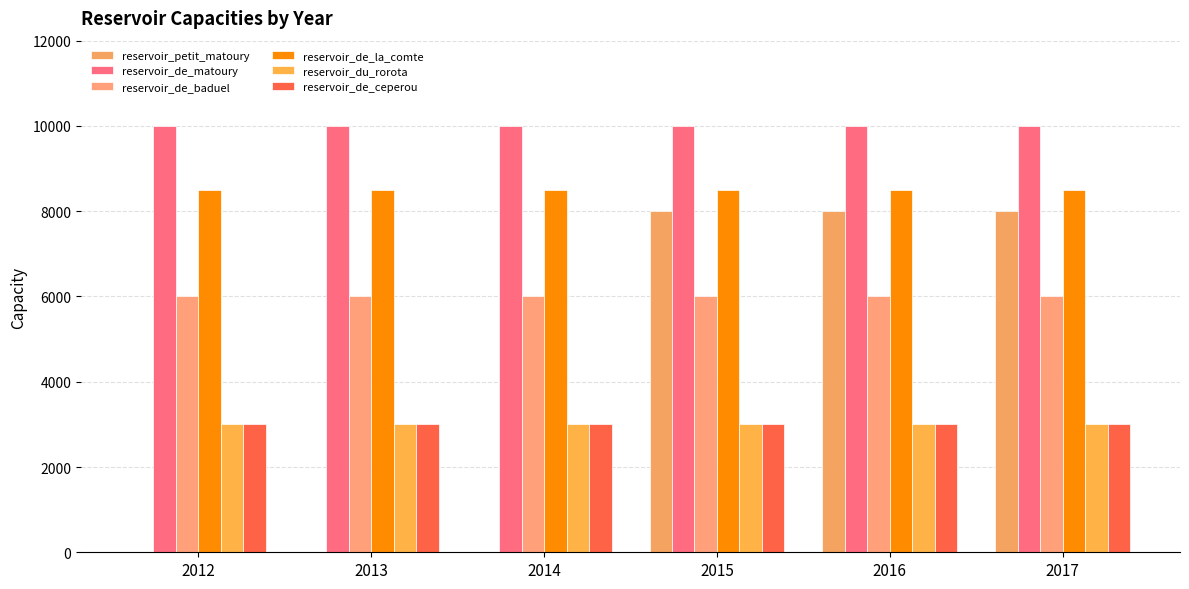

How many groups of bars are there?

6